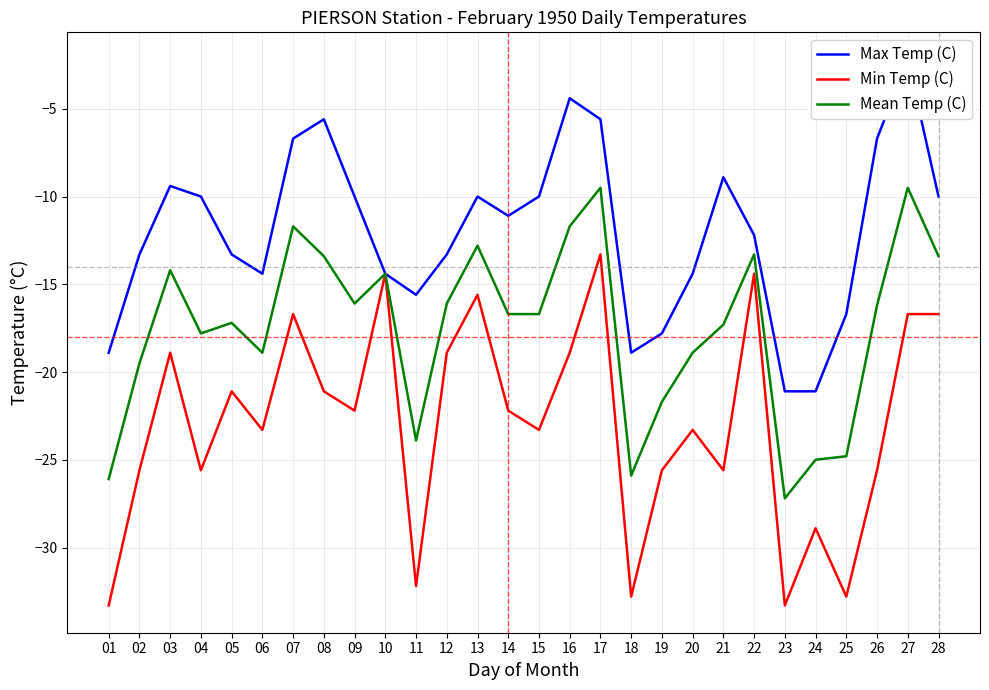

Which series has the largest total across all categories?

Max Temp (C)